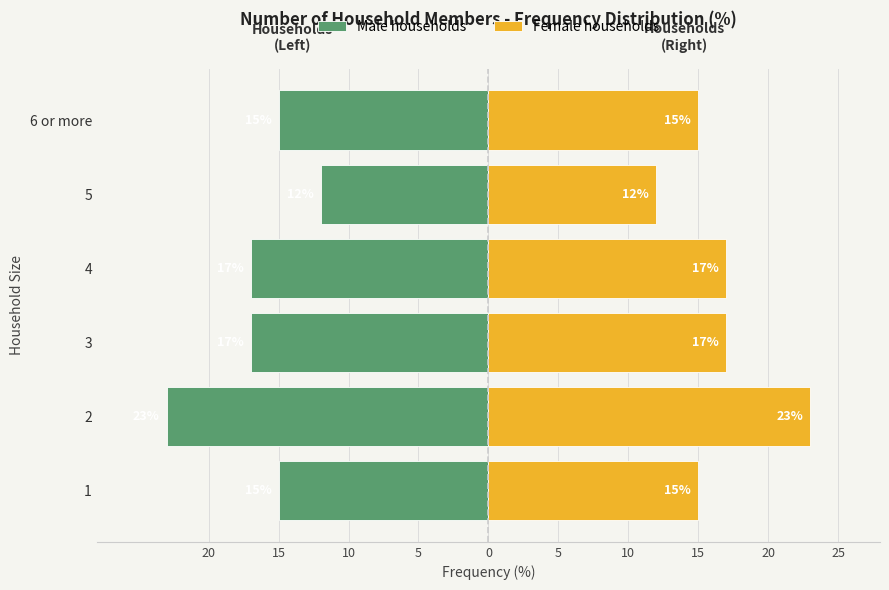

How many bars are there in each group?

2